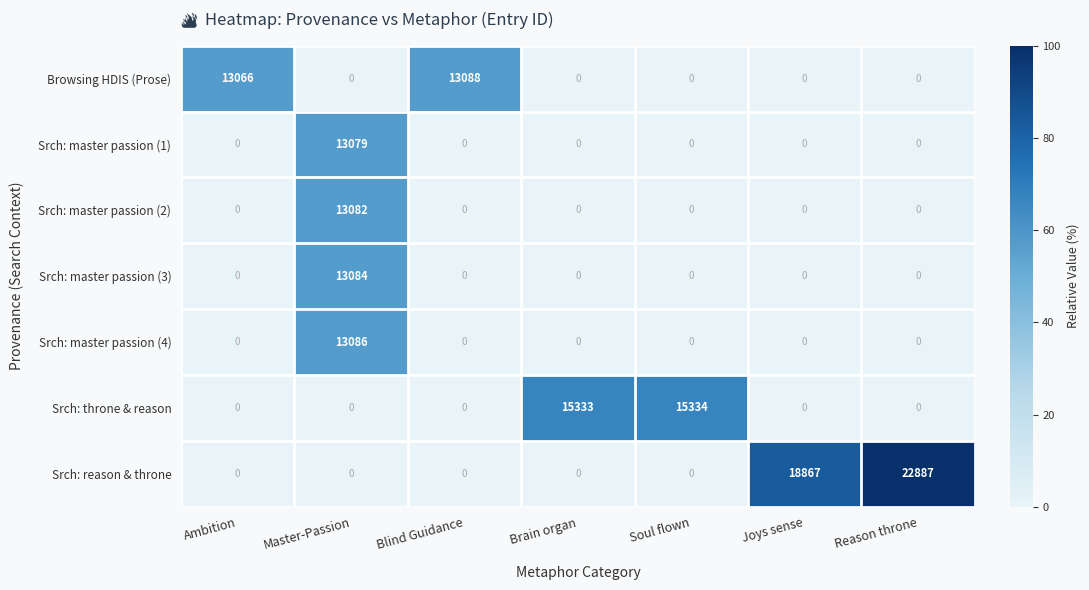

True or false: Srch: master passion (4) has a value of 4614 at Master-Passion.

False